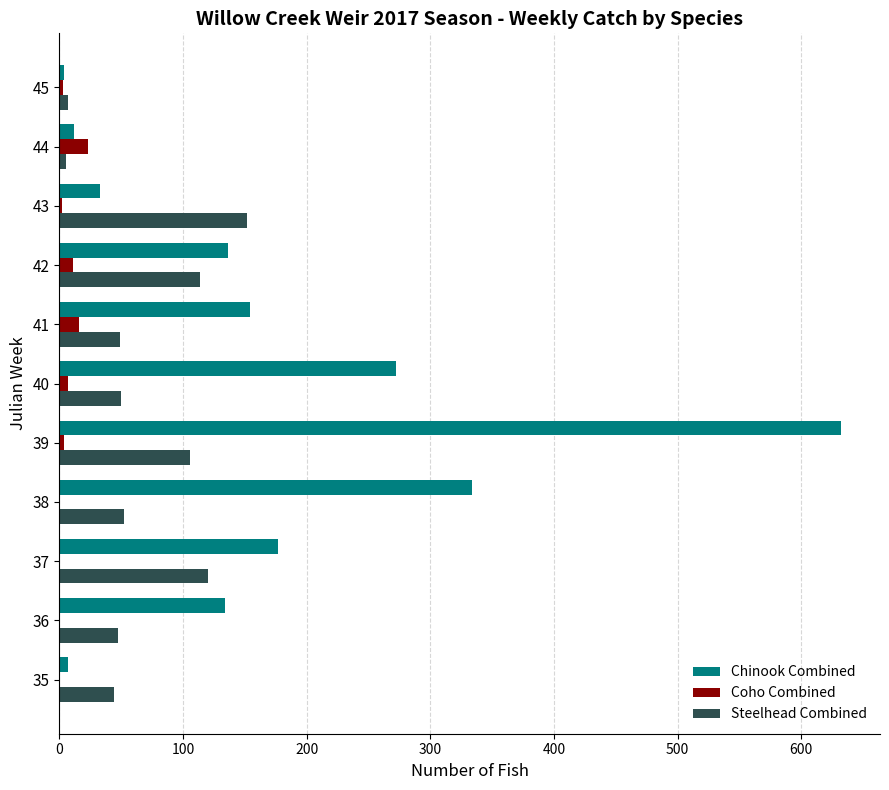

At which label is Chinook Combined closest to 318?

38